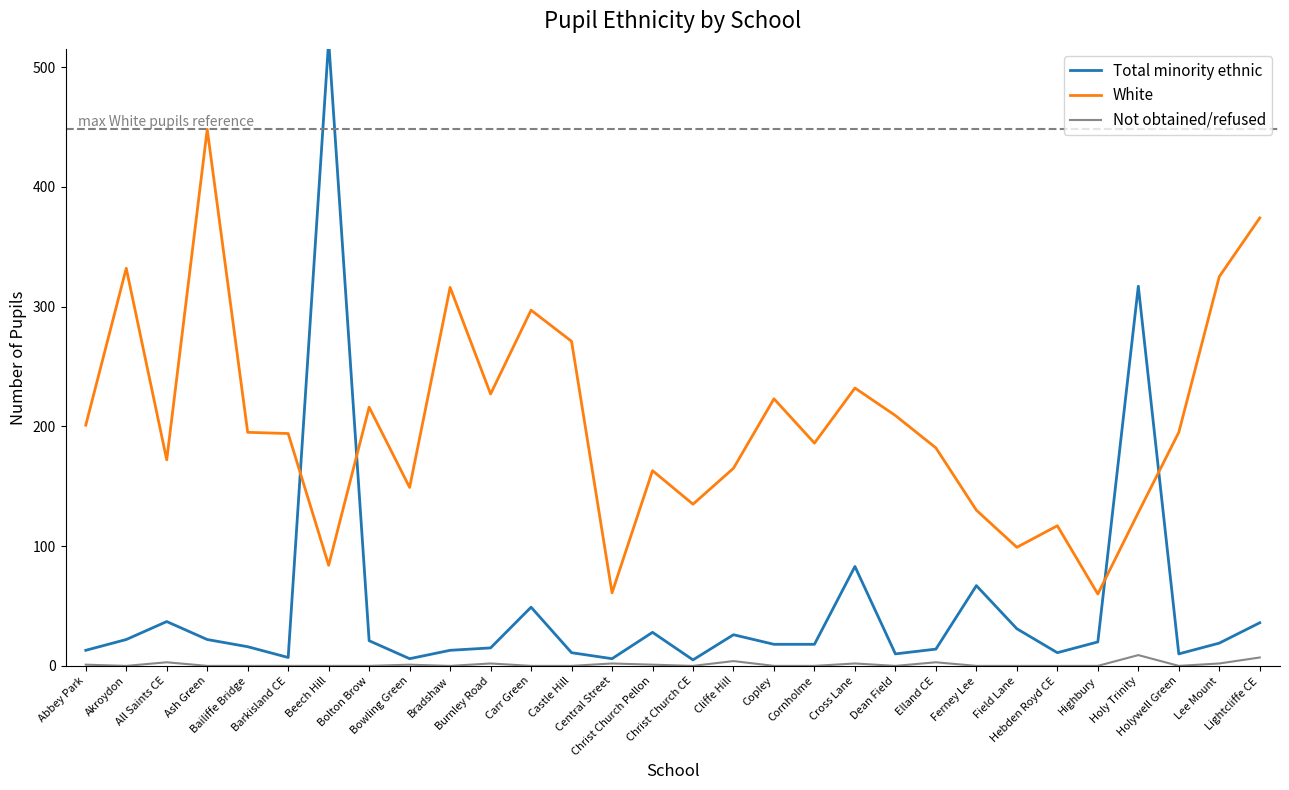

Reading left to right, extract all data points from this chart.

Total minority ethnic: Abbey Park=13	Akroydon=22	All Saints CE=37	Ash Green=22	Bailiffe Bridge=16	Barkisland CE=7	Beech Hill=522	Bolton Brow=21	Bowling Green=6	Bradshaw=13	Burnley Road=15	Carr Green=49	Castle Hill=11	Central Street=6	Christ Church Pellon=28	Christ Church CE=5	Cliffe Hill=26	Copley=18	Cornholme=18	Cross Lane=83	Dean Field=10	Elland CE=14	Ferney Lee=67	Field Lane=31	Hebden Royd CE=11	Highbury=20	Holy Trinity=317	Holywell Green=10	Lee Mount=19	Lightcliffe CE=36
White: Abbey Park=201	Akroydon=332	All Saints CE=172	Ash Green=448	Bailiffe Bridge=195	Barkisland CE=194	Beech Hill=84	Bolton Brow=216	Bowling Green=149	Bradshaw=316	Burnley Road=227	Carr Green=297	Castle Hill=271	Central Street=61	Christ Church Pellon=163	Christ Church CE=135	Cliffe Hill=165	Copley=223	Cornholme=186	Cross Lane=232	Dean Field=209	Elland CE=182	Ferney Lee=130	Field Lane=99	Hebden Royd CE=117	Highbury=60	Holy Trinity=128	Holywell Green=195	Lee Mount=325	Lightcliffe CE=374
Not obtained/refused: Abbey Park=1	Akroydon=0	All Saints CE=3	Ash Green=0	Bailiffe Bridge=0	Barkisland CE=0	Beech Hill=0	Bolton Brow=0	Bowling Green=1	Bradshaw=0	Burnley Road=2	Carr Green=0	Castle Hill=0	Central Street=2	Christ Church Pellon=1	Christ Church CE=0	Cliffe Hill=4	Copley=0	Cornholme=0	Cross Lane=2	Dean Field=0	Elland CE=3	Ferney Lee=0	Field Lane=0	Hebden Royd CE=0	Highbury=0	Holy Trinity=9	Holywell Green=0	Lee Mount=2	Lightcliffe CE=7